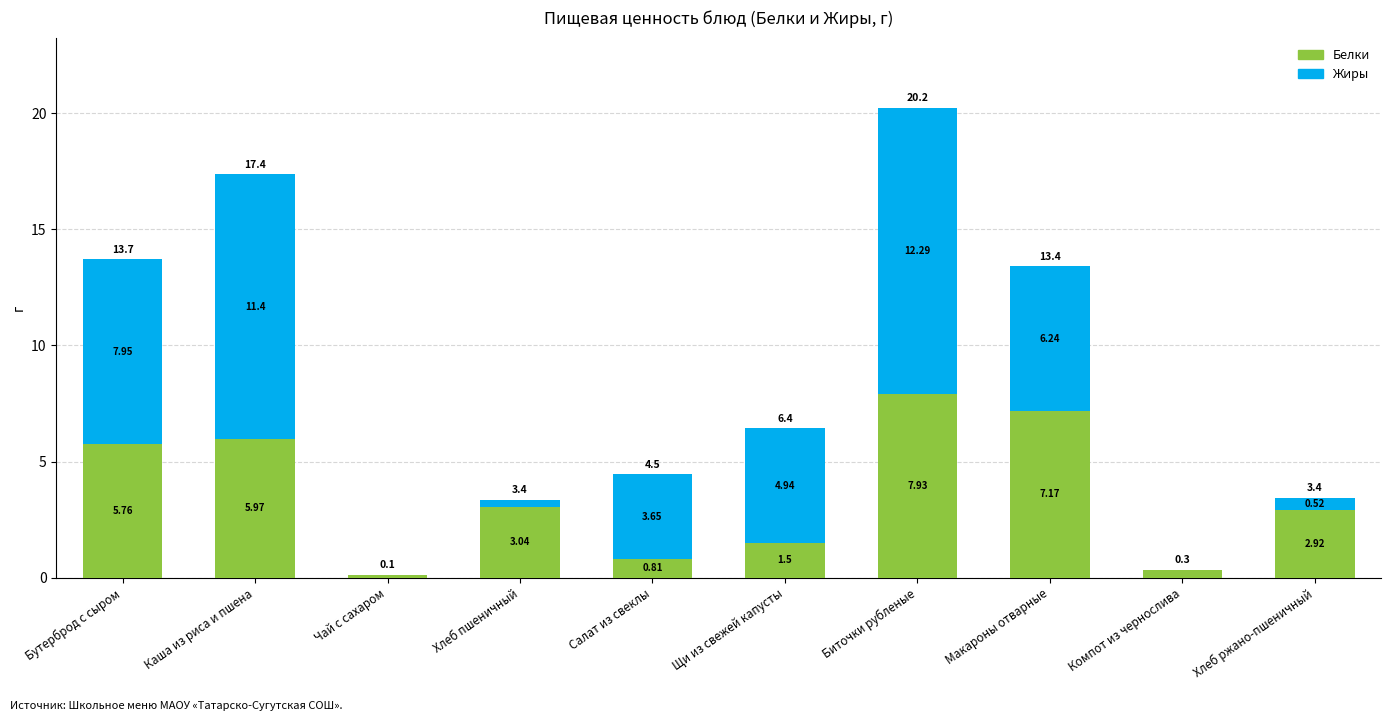

What is the sum of all Белки values?

35.5